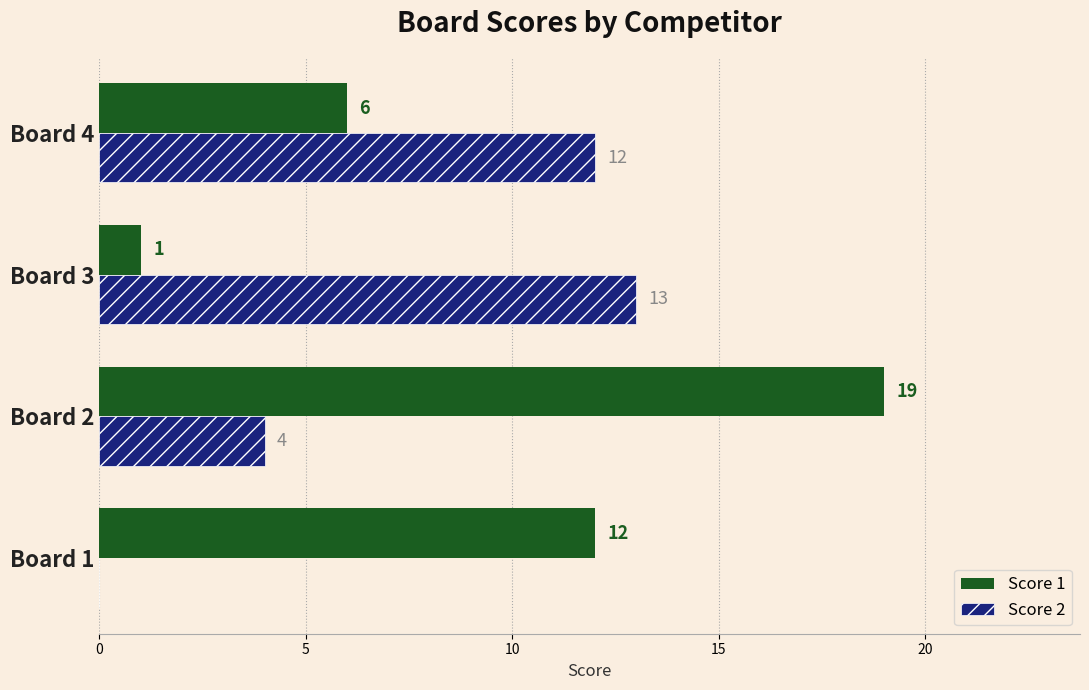

What is the approximate value of Score 2 at Board 2, to the nearest 5?

5